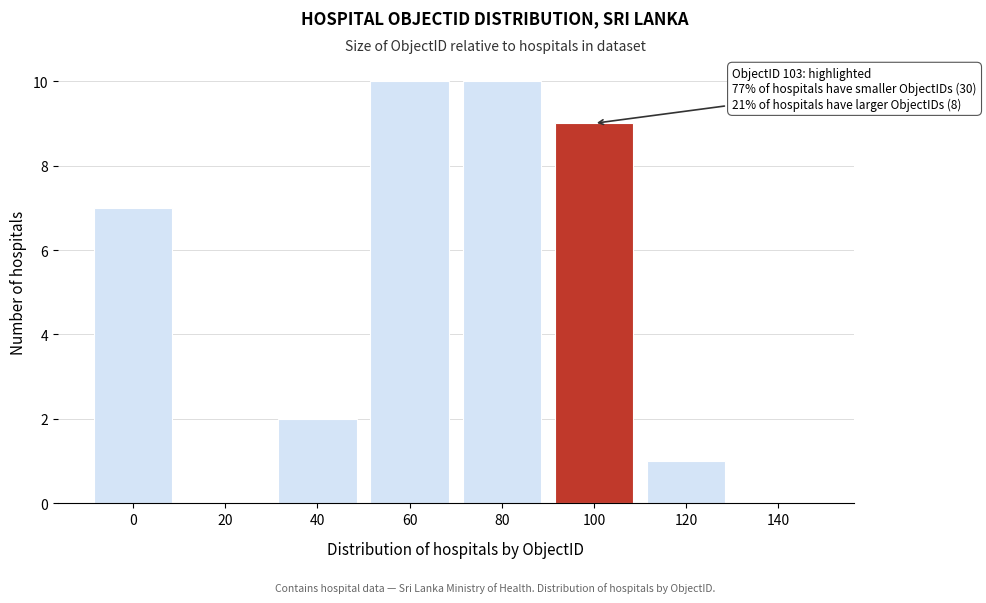

Reading left to right, what are all the values shown in this chart?

0=7	20=0	40=2	60=10	80=10	100=9	120=1	140=0